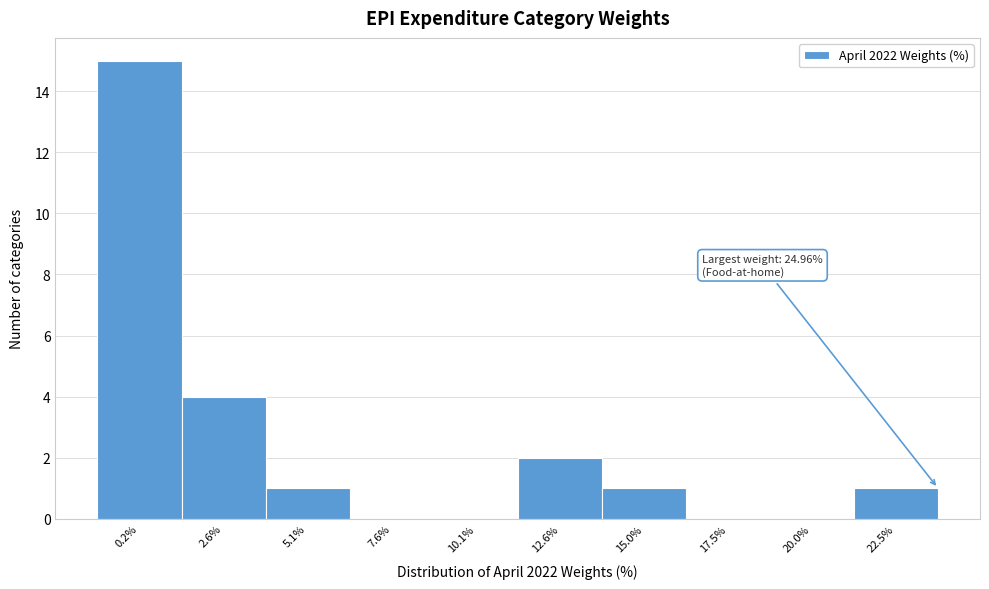

Reading left to right, extract all data points from this chart.

0.2%=15	2.6%=4	5.1%=1	7.6%=0	10.1%=0	12.6%=2	15.0%=1	17.5%=0	20.0%=0	22.5%=1